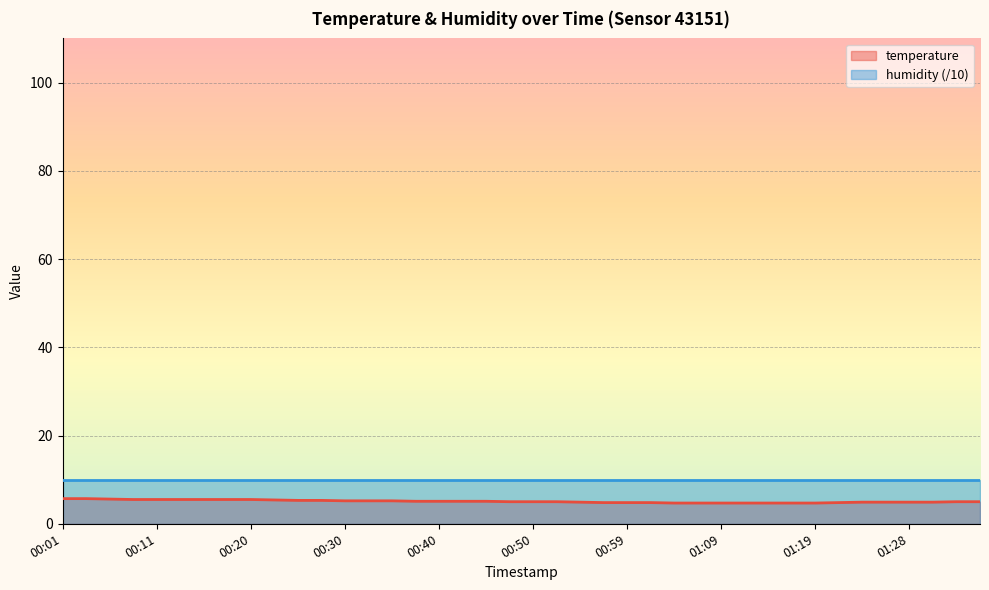

Which category has the highest value across all series?

00:01